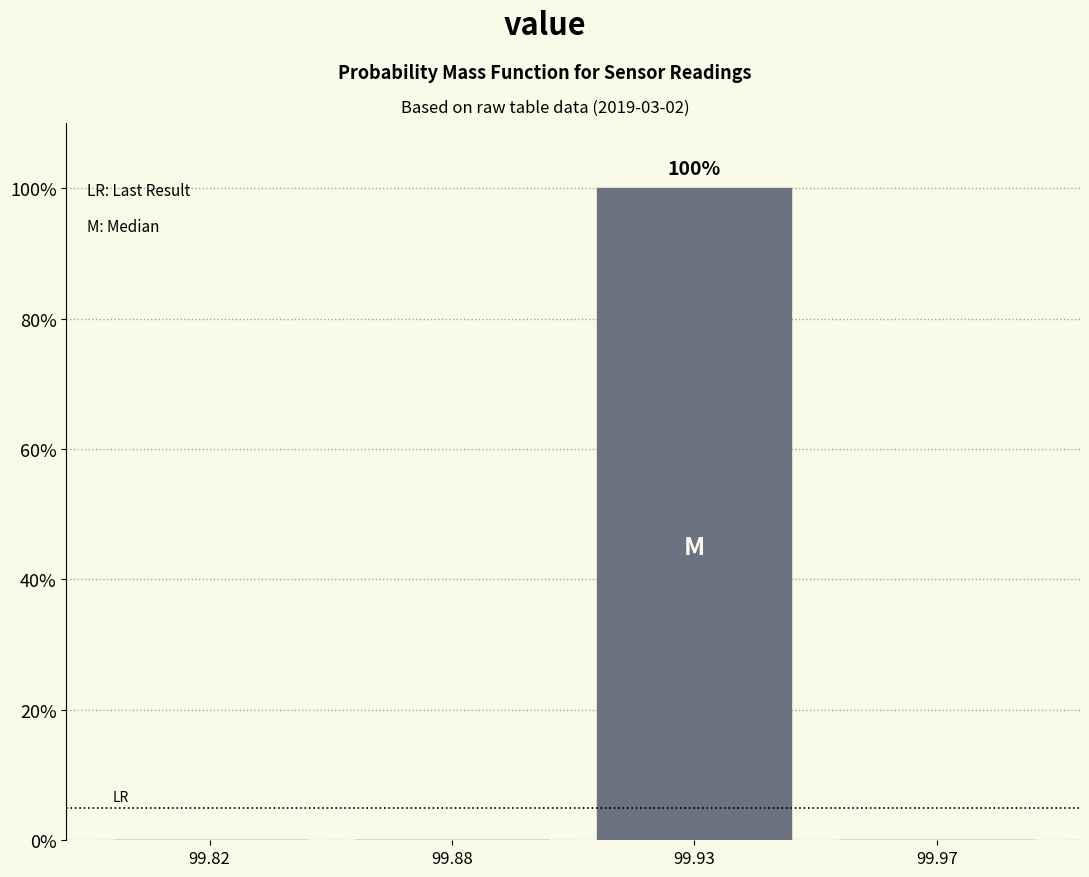

Reading left to right, what are all the values shown in this chart?

99.82=0	99.88=0	99.93=100	99.97=0